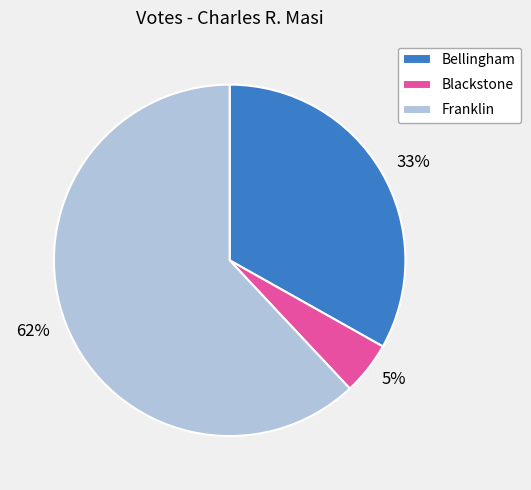

Is there any slice that represents more than half of the pie?

Yes